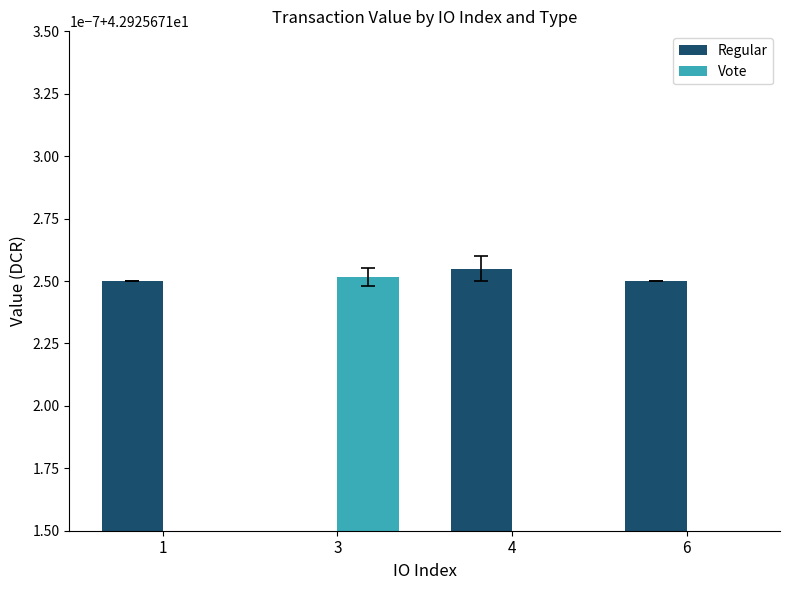

What is the difference between the maximum and minimum values in the Vote series?

42.9